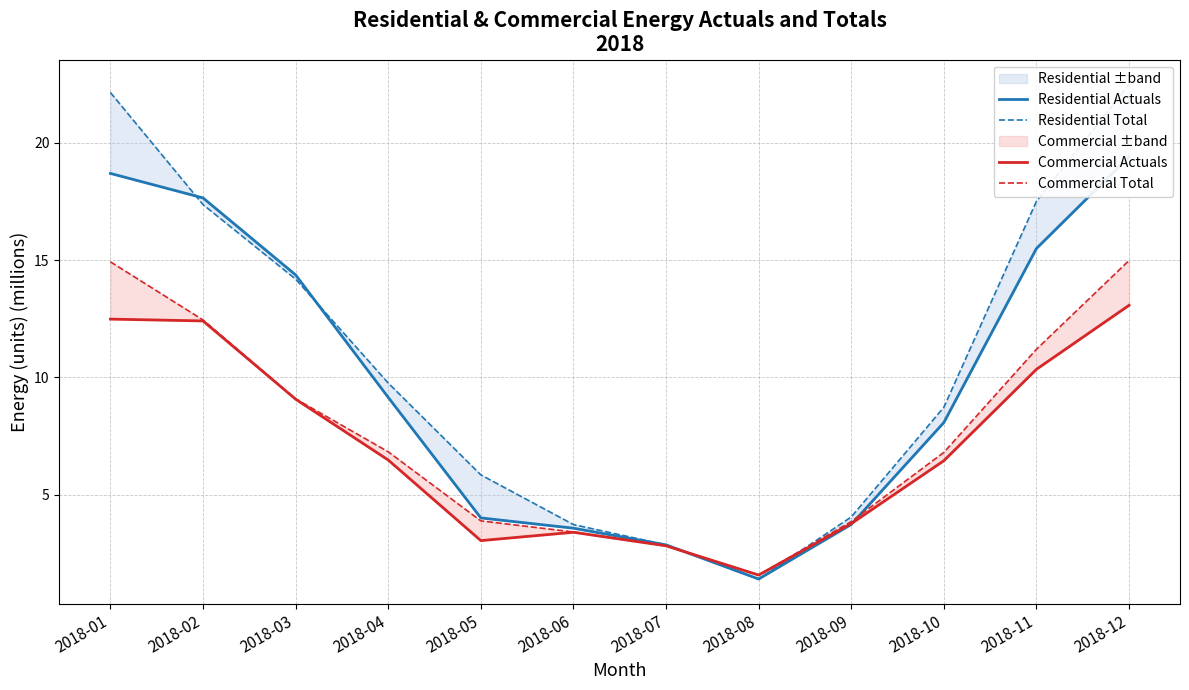

What is the sum of all Residential Total values?

130.1